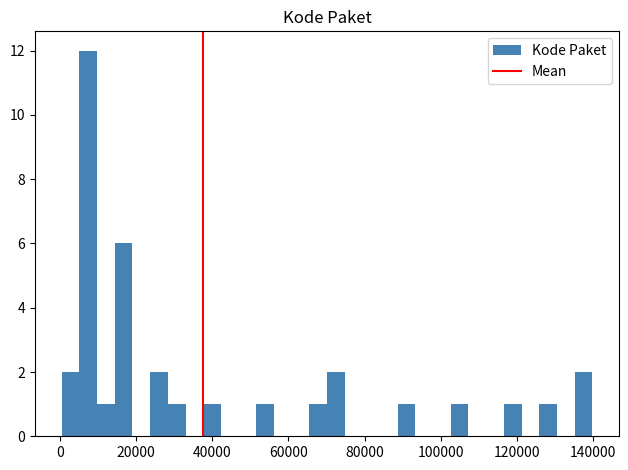

Around what value on the x-axis is the tallest bar? Give the approximate position of its centre, as read against the axis.

8000